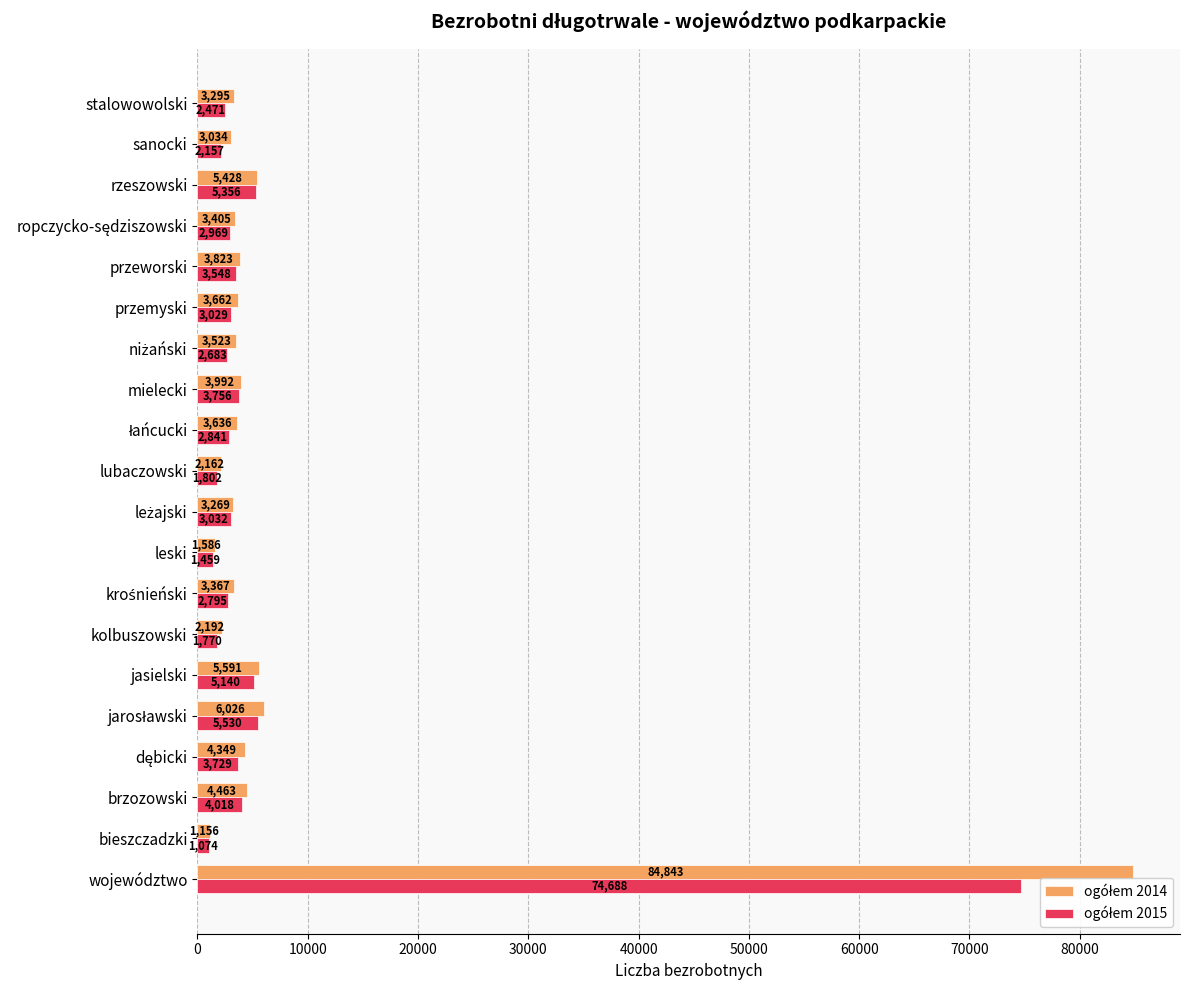

What is the difference between the highest and lowest values at lubaczowski?

360